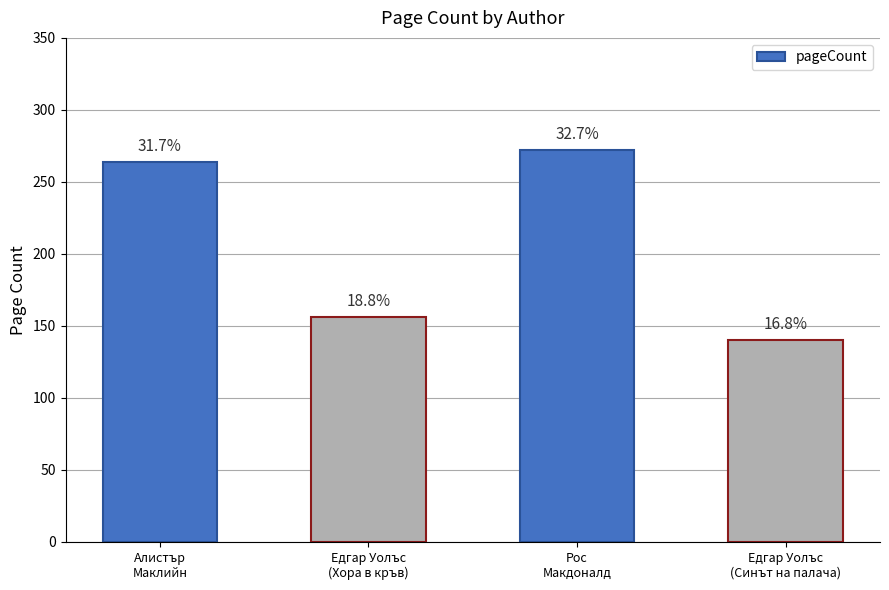

What is the smallest value displayed?

140